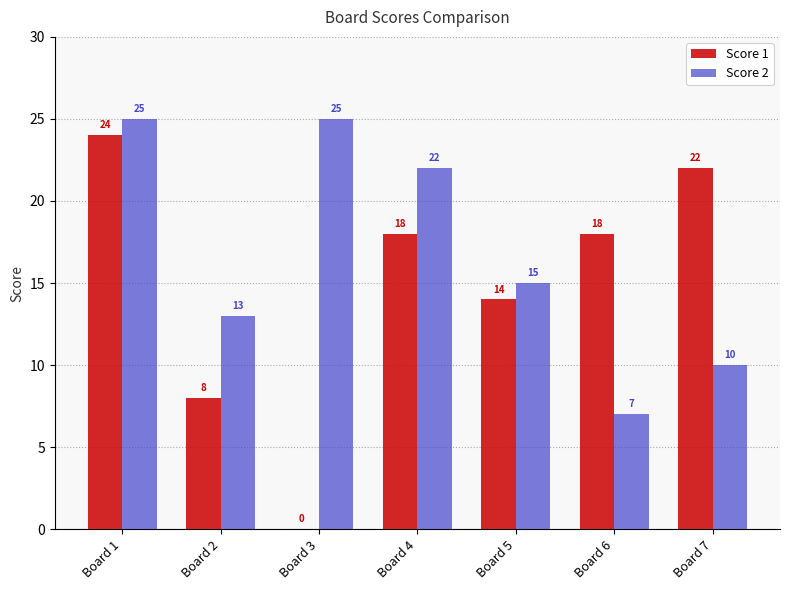

The value of Score 1 at Board 1 is 24. True or false?

True